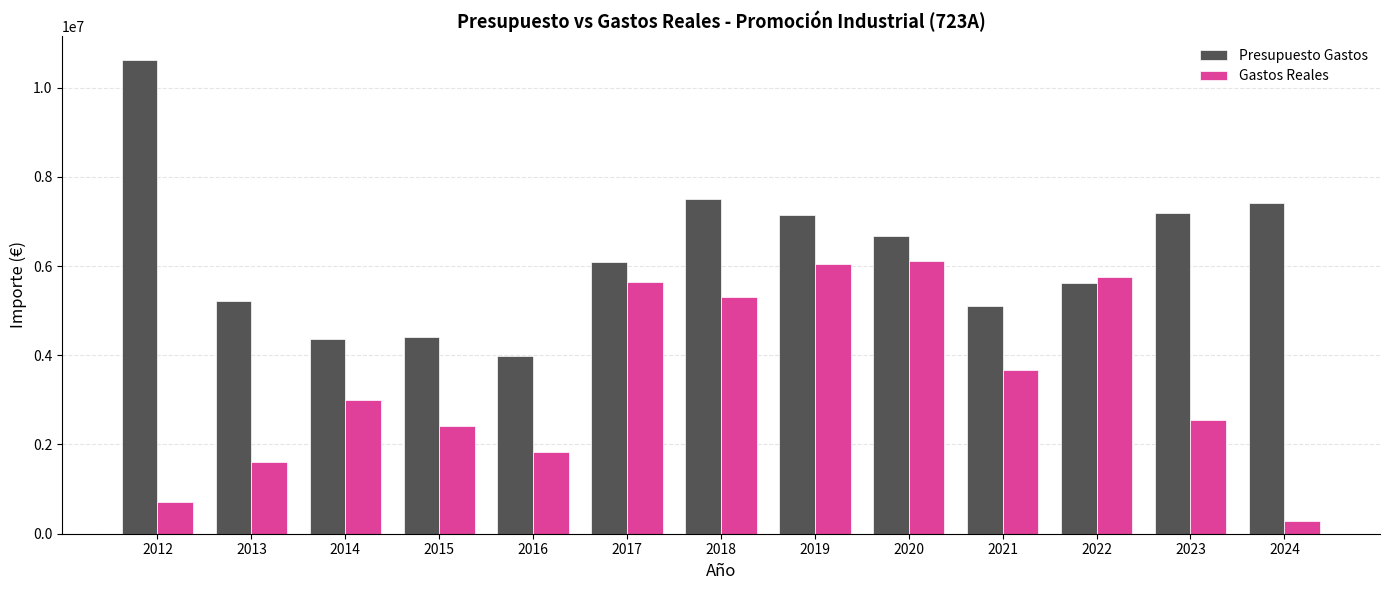

Which category has the highest value across all series?

2012